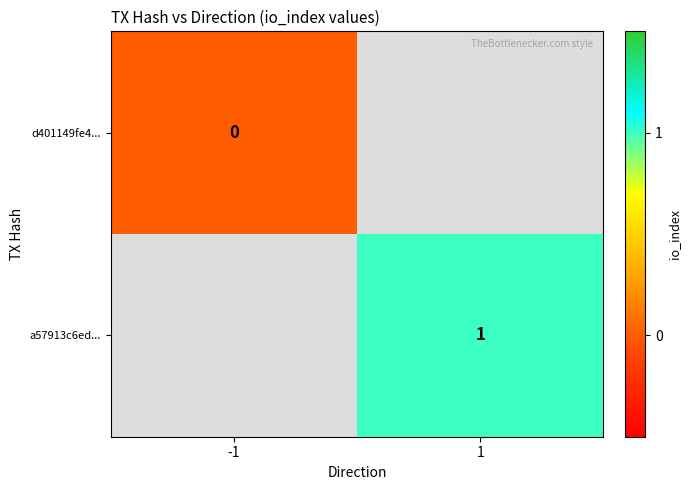

Is the value of a57913c6ed... at 1 greater than the value of d401149fe4... at -1?

Yes